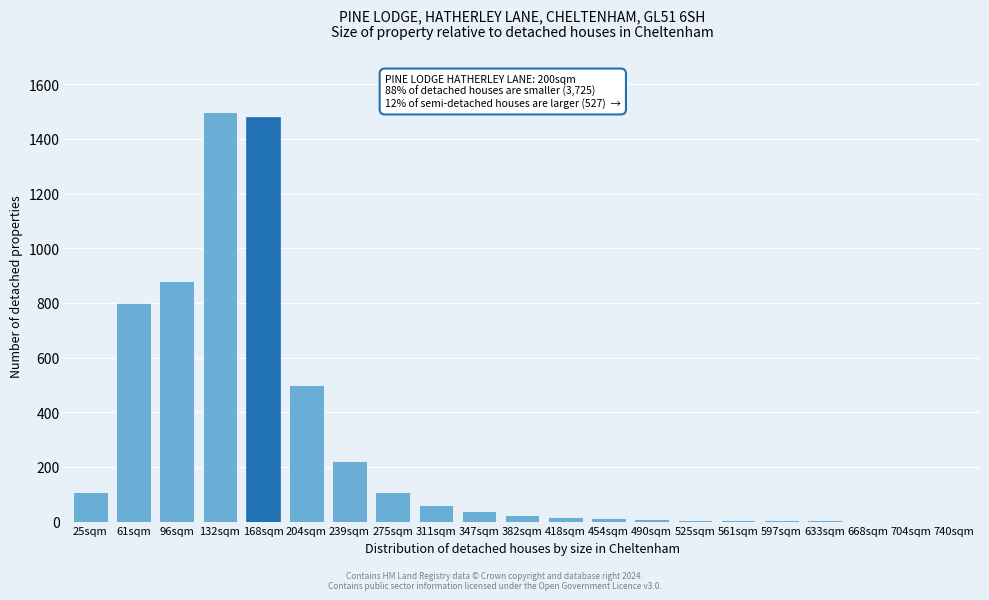

The chart shows a value of 1385 at 96sqm. True or false?

False